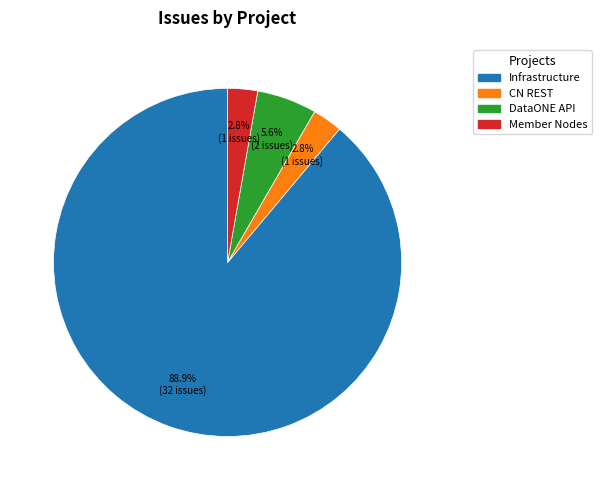

Does any single category account for the majority?

Yes